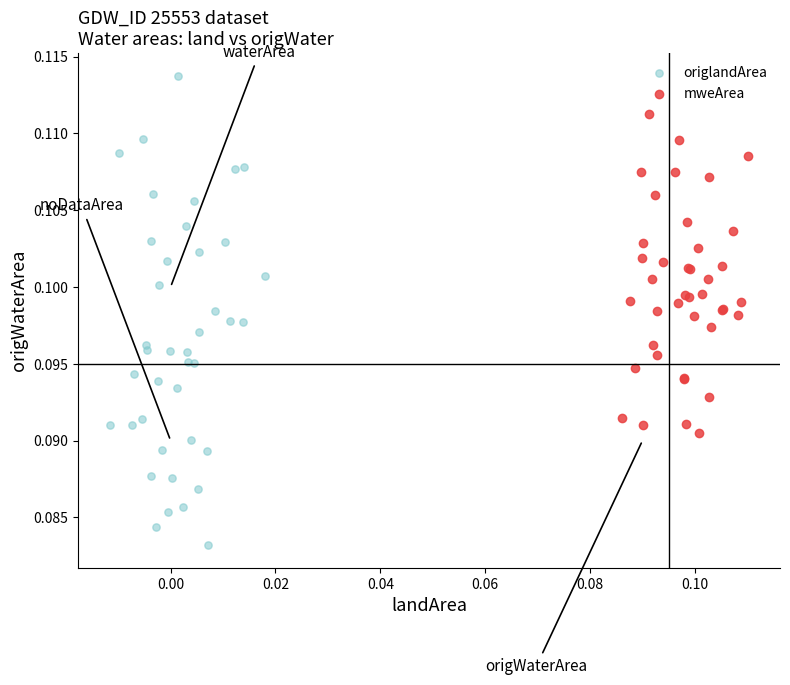

Which series contains the highest Y value?

origlandArea